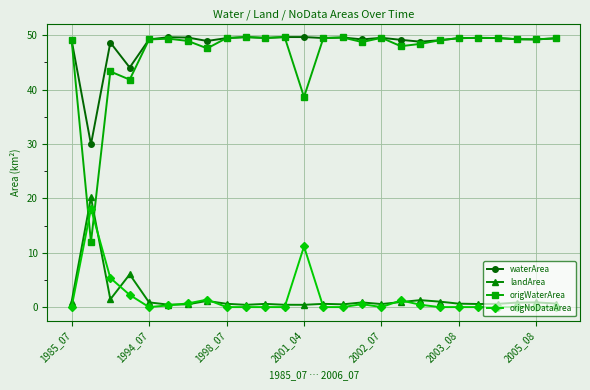

True or false: landArea and waterArea cross at least once.

False